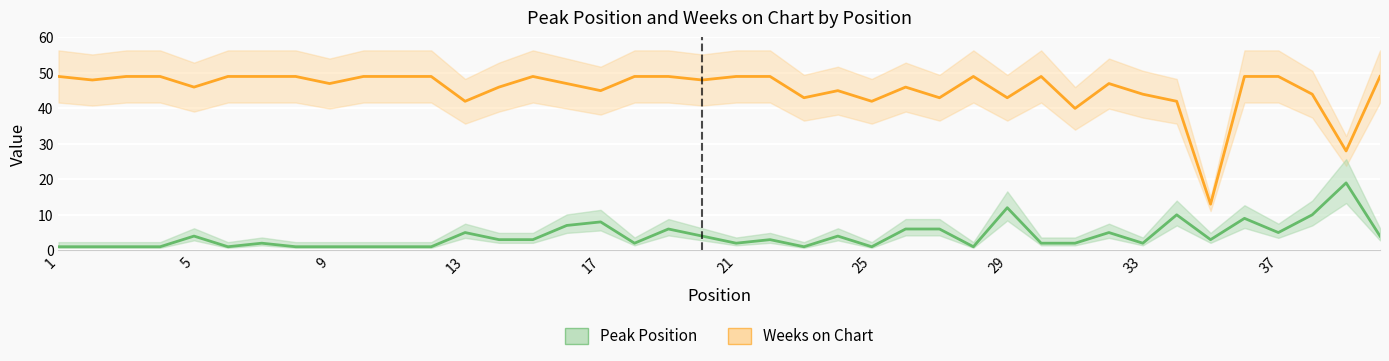

Reading left to right, list all the values displayed in this chart.

Peak Position: 1=1	2=1	3=1	4=1	5=4	6=1	7=2	8=1	9=1	10=1	11=1	12=1	13=5	14=3	15=3	16=7	17=8	18=2	19=6	20=4	21=2	22=3	23=1	24=4	25=1	26=6	27=6	28=1	29=12	30=2	31=2	32=5	33=2	34=10	35=3	36=9	37=5	38=10	39=19	40=4
Weeks on Chart: 1=49	2=48	3=49	4=49	5=46	6=49	7=49	8=49	9=47	10=49	11=49	12=49	13=42	14=46	15=49	16=47	17=45	18=49	19=49	20=48	21=49	22=49	23=43	24=45	25=42	26=46	27=43	28=49	29=43	30=49	31=40	32=47	33=44	34=42	35=13	36=49	37=49	38=44	39=28	40=49